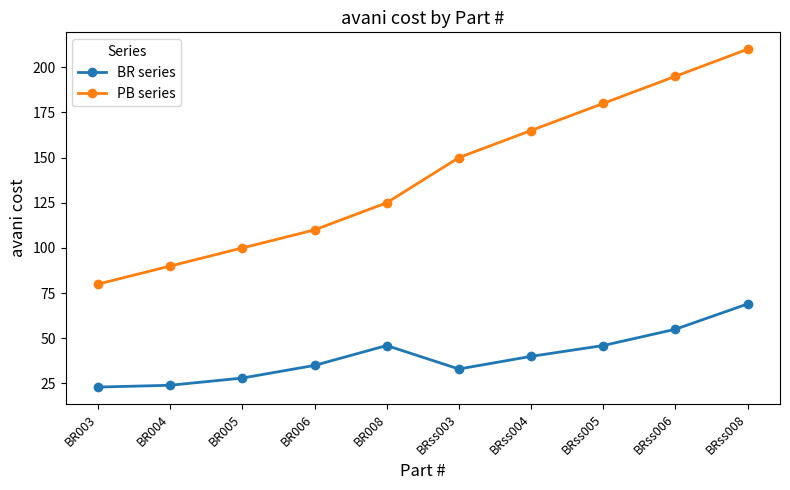

Reading right to left, list all the values displayed in this chart.

BR series: 69	55	46	40	33	46	35	28	24	23
PB series: 210	195	180	165	150	125	110	100	90	80